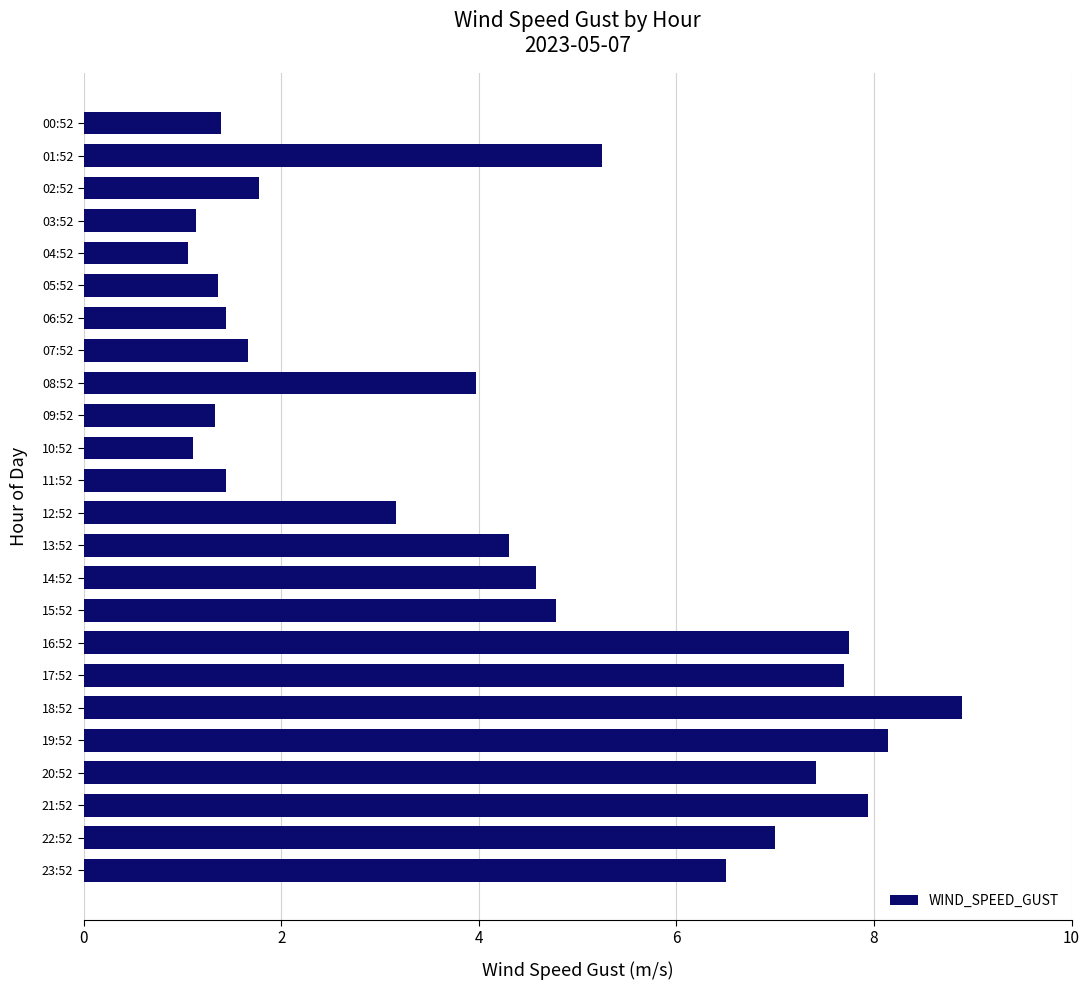

The value at 10:52 is 1.6. True or false?

False